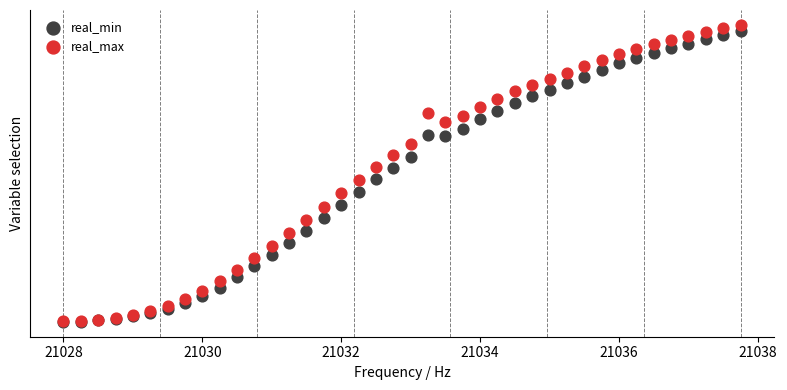

What are all the series names shown in the legend?

real_min, real_max